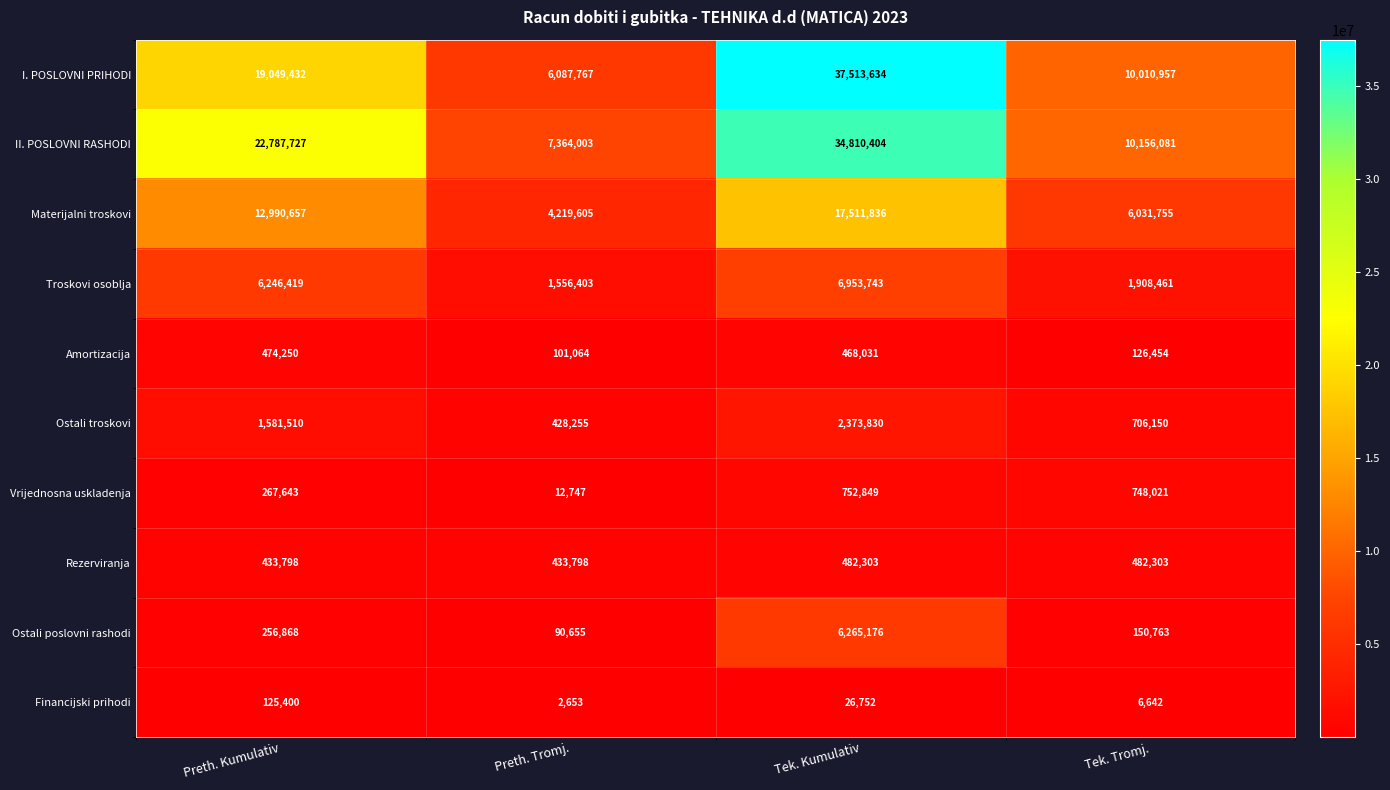

Rank the series by their maximum value, from lowest to highest.

Financijski prihodi, Amortizacija, Rezerviranja, Vrijednosna uskladenja, Ostali troskovi, Ostali poslovni rashodi, Troskovi osoblja, Materijalni troskovi, II. POSLOVNI RASHODI, I. POSLOVNI PRIHODI